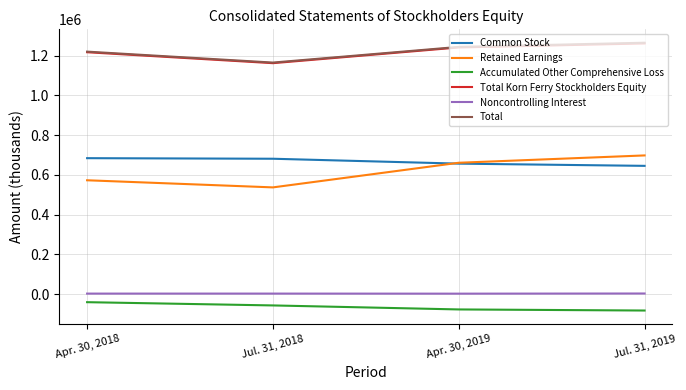

True or false: Total and Noncontrolling Interest cross at least once.

False